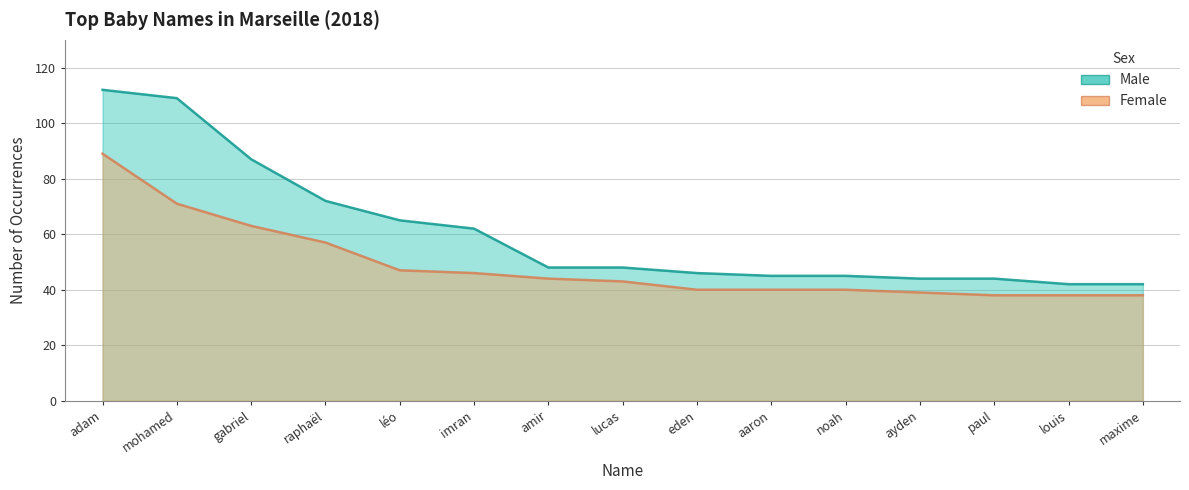

At how many categories does at least one series exceed 99?

2